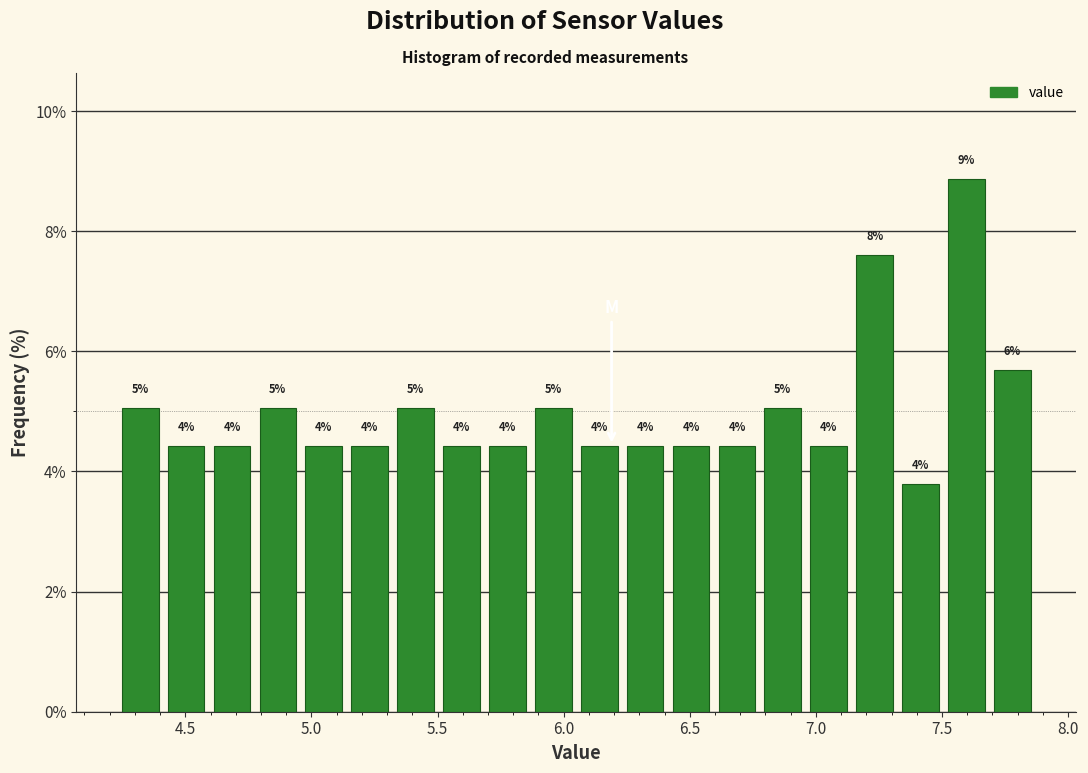

Around what value on the x-axis is the tallest bar? Give the approximate position of its centre, as read against the axis.

7.60